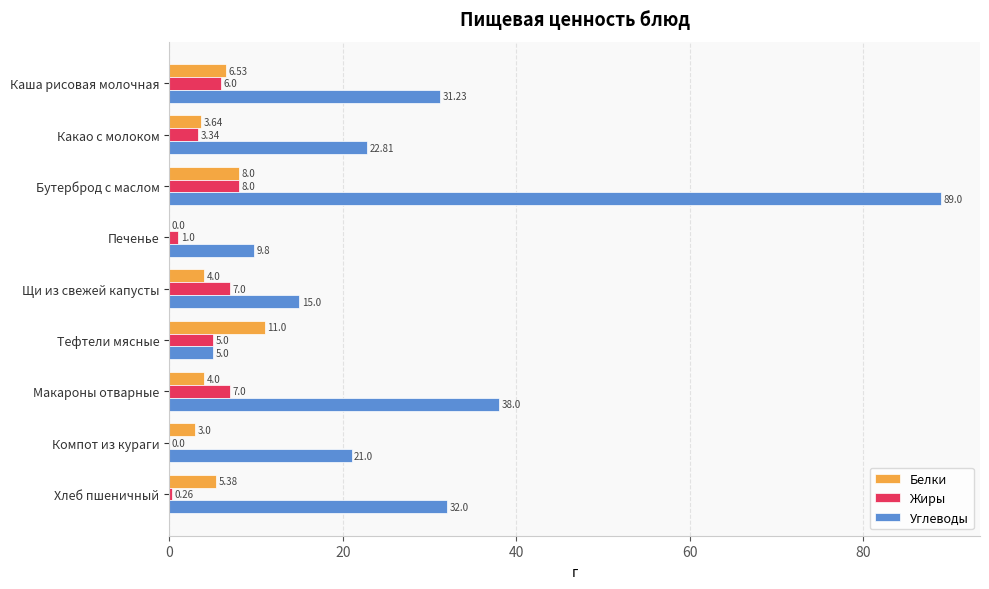

What is the sum of all Углеводы values?

263.8